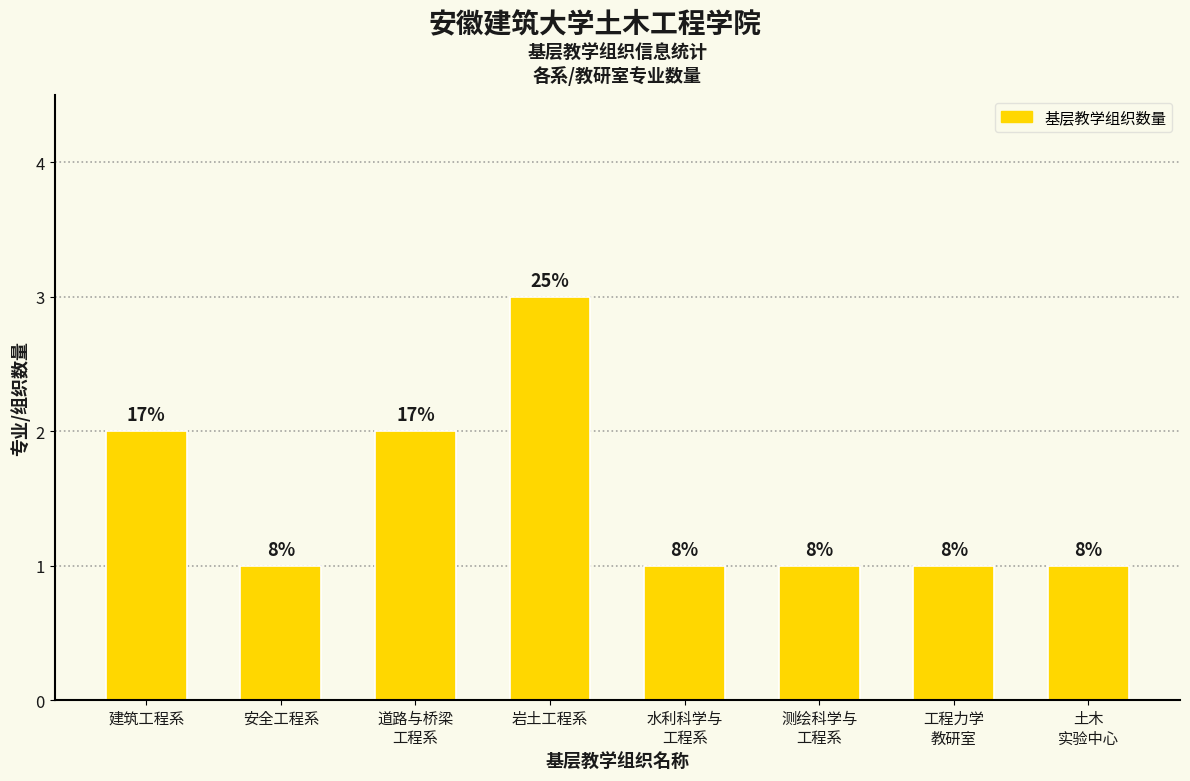

What is the sum of the values at 工程力学
教研室 and 安全工程系?

2